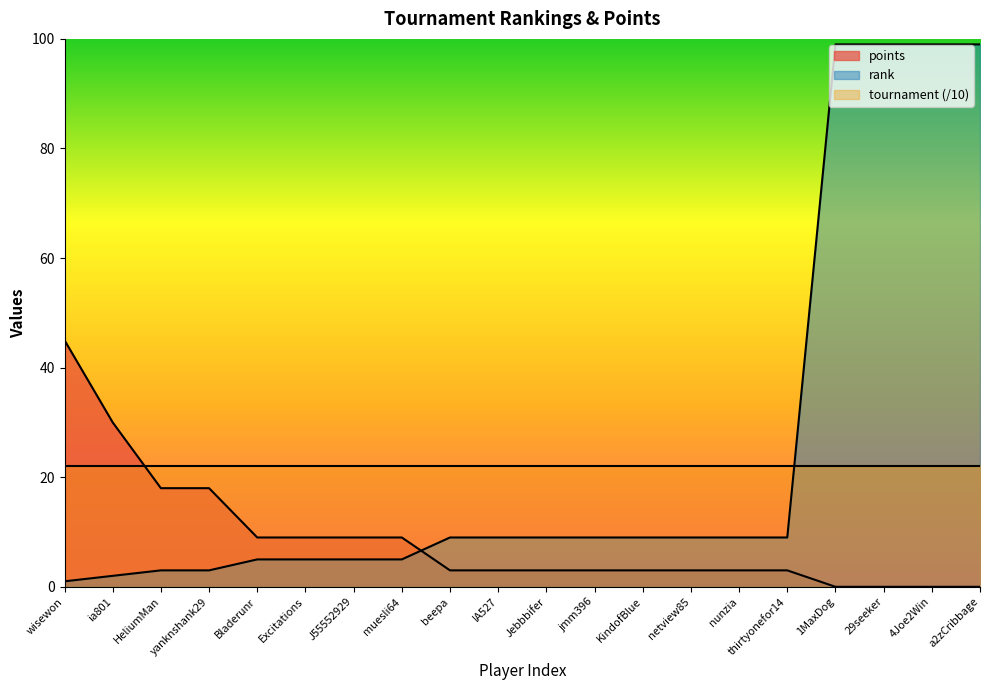

Which series changed the most between Jebbbifer and KindofBlue?

rank